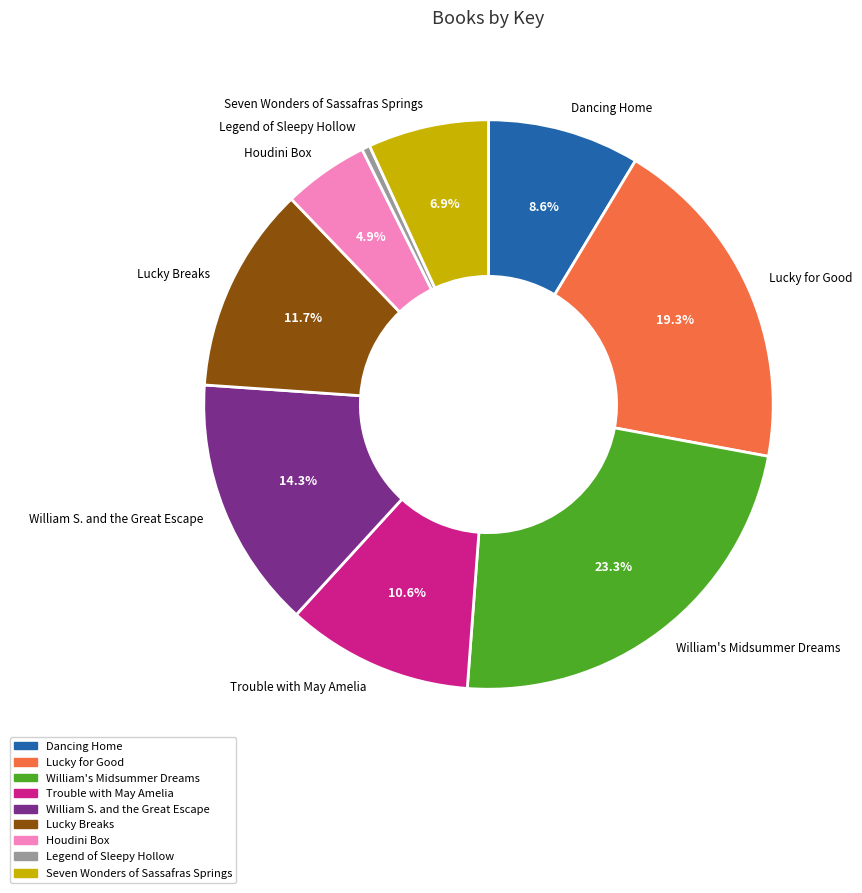

Which has a higher value, William S. and the Great Escape or Trouble with May Amelia?

William S. and the Great Escape